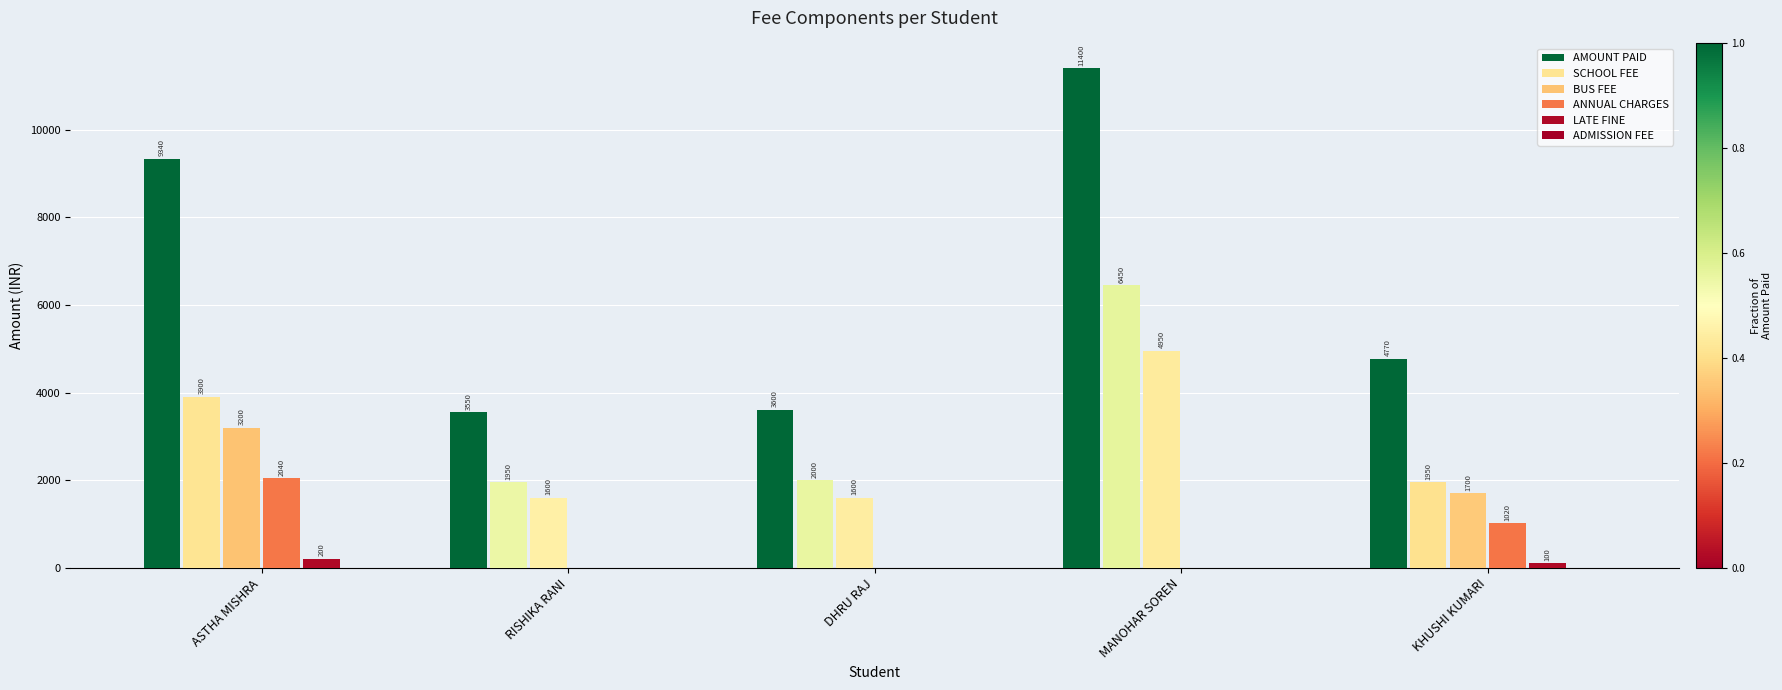

At which category is the sum across all series the highest?

MANOHAR SOREN